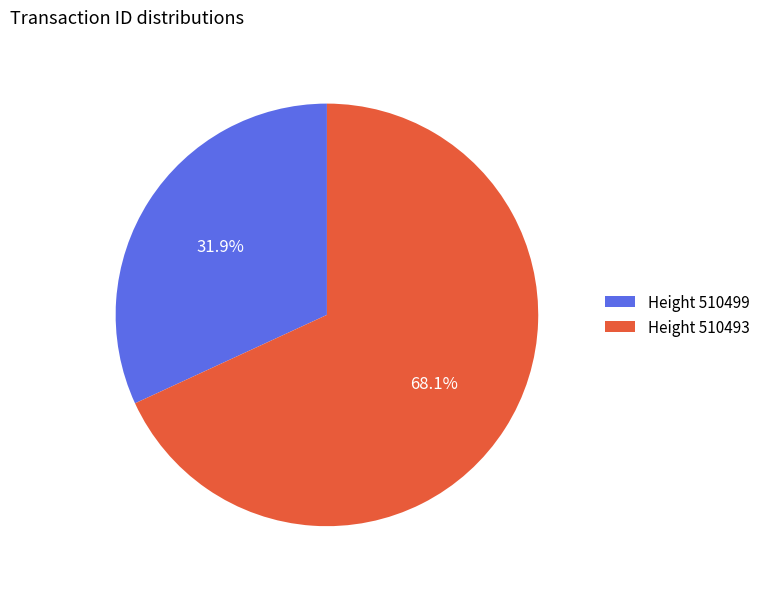

Do Height 510493 and Height 510499 together represent more than half of the pie?

Yes